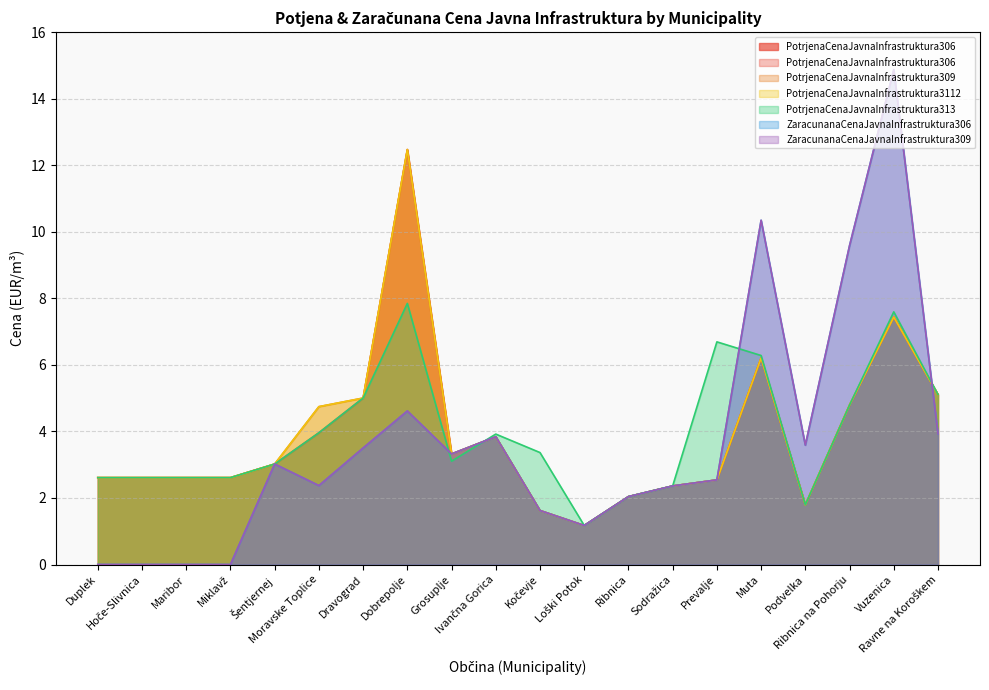

Reading left to right, what are all the values shown in this chart?

PotrjenaCenaJavnaInfrastruktura306: 2.6	2.6	2.6	2.6	3.0	4.0	5.0	12.5	3.3	3.8	1.6	1.2	2.0	2.4	2.5	6.2	1.8	4.8	7.4	5.1
PotrjenaCenaJavnaInfrastruktura309: 2.6	2.6	2.6	2.6	3.0	4.7	5.0	12.5	3.3	3.8	1.6	1.2	2.0	2.4	2.5	6.2	1.8	4.8	7.4	5.1
PotrjenaCenaJavnaInfrastruktura3112: 2.6	2.6	2.6	2.6	3.0	4.7	5.0	12.5	3.3	3.8	1.6	1.2	2.0	2.4	2.5	6.2	1.8	4.8	7.4	5.1
PotrjenaCenaJavnaInfrastruktura313: 2.6	2.6	2.6	2.6	3.0	4.0	5.0	7.8	3.1	3.9	3.4	1.2	2.0	2.4	6.7	6.3	1.8	4.8	7.6	5.1
ZaracunanaCenaJavnaInfrastruktura306: 0.0	0.0	0.0	0.0	3.0	2.4	3.5	4.6	3.3	3.8	1.6	1.2	2.0	2.4	2.5	10.3	3.6	9.6	14.9	3.9
ZaracunanaCenaJavnaInfrastruktura309: 0.0	0.0	0.0	0.0	3.0	2.4	3.5	4.6	3.3	3.8	1.6	1.2	2.0	2.4	2.5	10.3	3.6	9.6	14.9	3.9